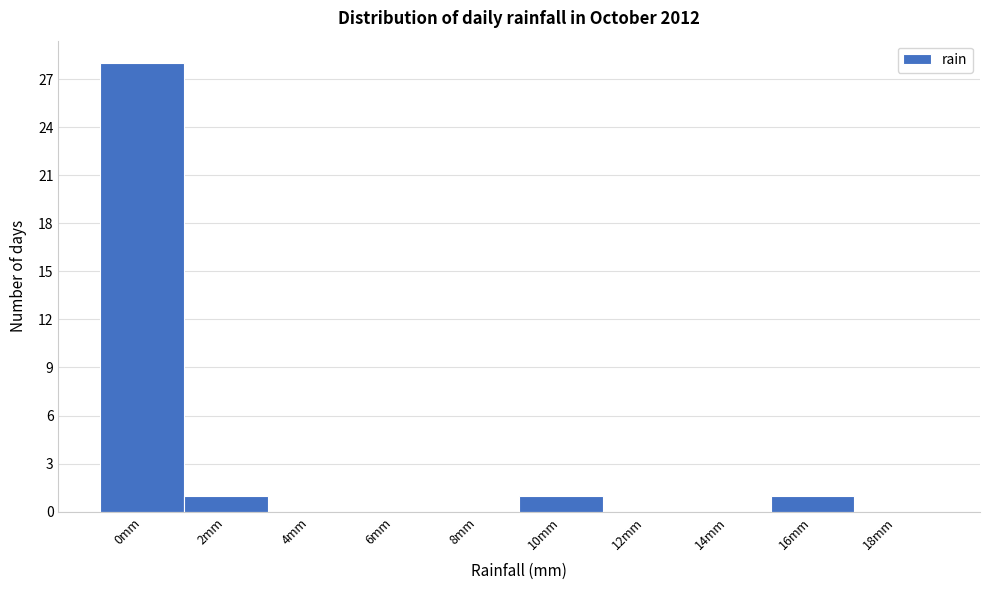

Reading left to right, list all the values displayed in this chart.

0mm=28	2mm=1	4mm=0	6mm=0	8mm=0	10mm=1	12mm=0	14mm=0	16mm=1	18mm=0